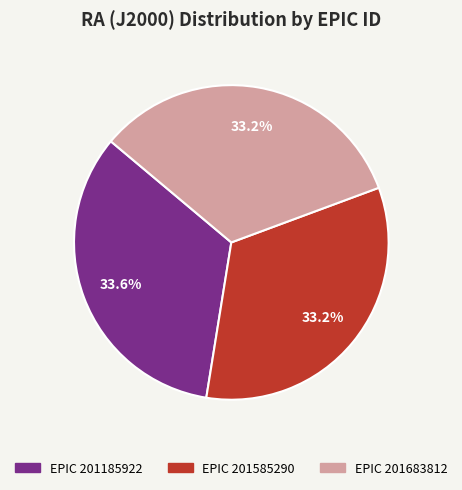

How many slices are in this pie chart?

3